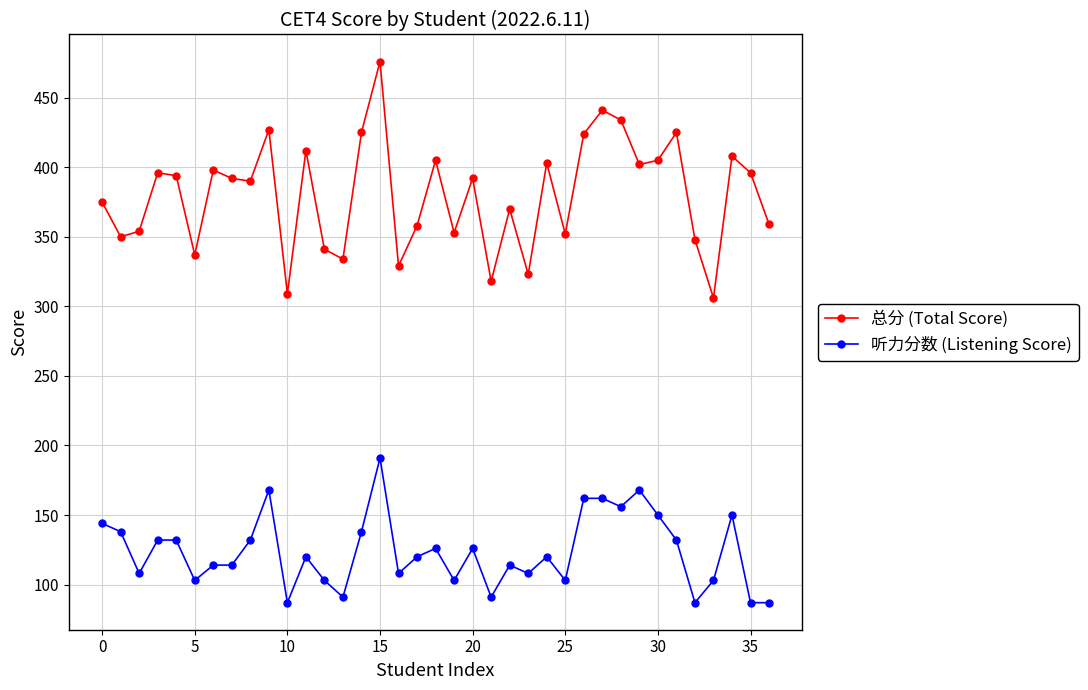

Rank the series by their average value, from highest to lowest.

总分 (Total Score), 听力分数 (Listening Score)